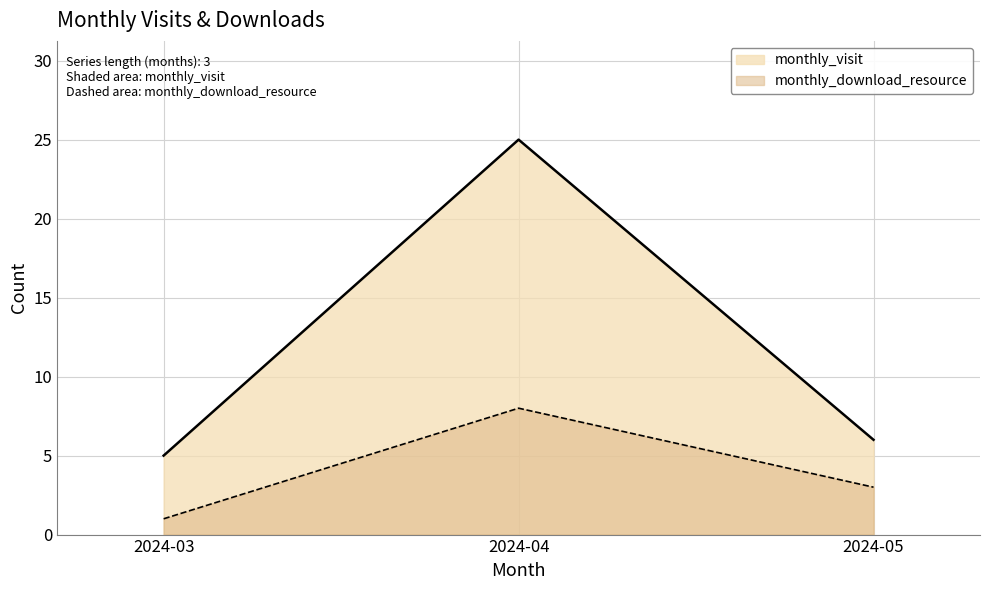

List the series in order of their peak value, lowest first.

monthly_download_resource, monthly_visit